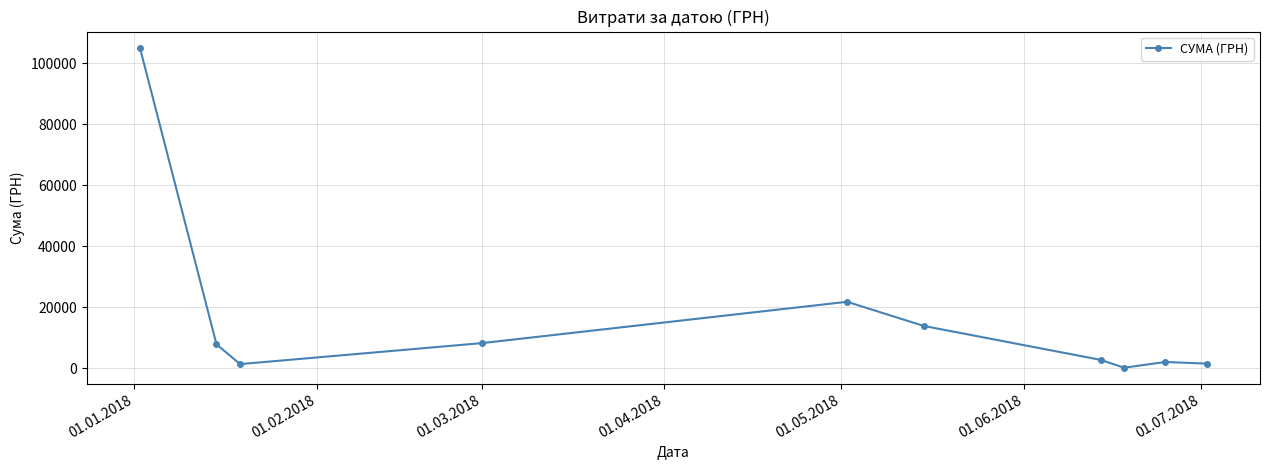

What is the sum of all values?

165199.5